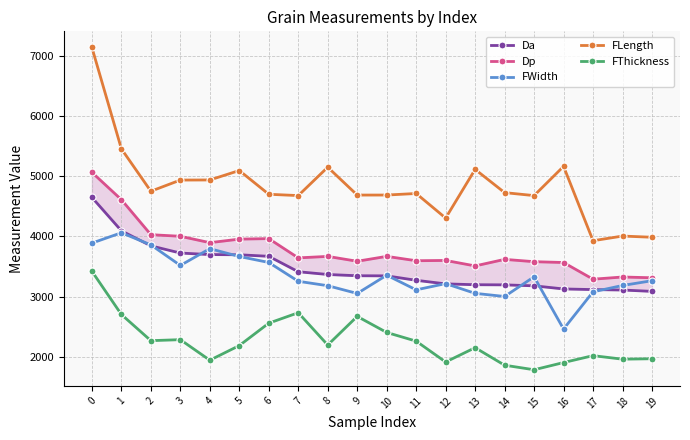

Rank the series by their maximum value, from lowest to highest.

FThickness, FWidth, Da, Dp, FLength